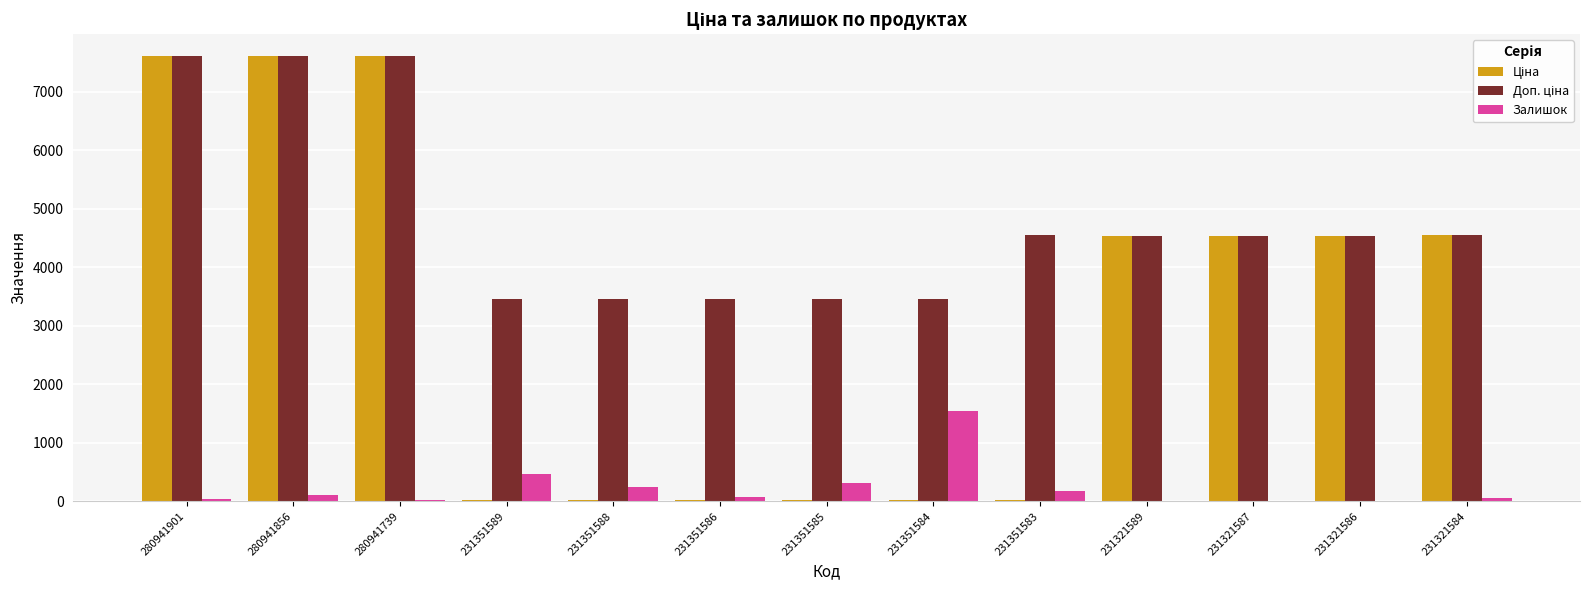

True or false: Залишок has a value of 2729.9 at 231351584.

False